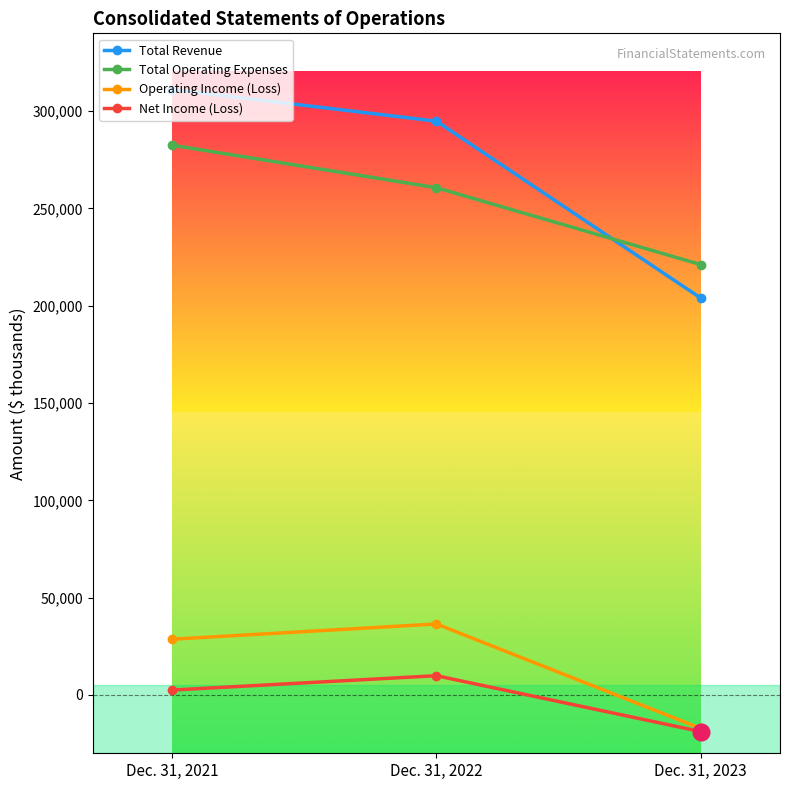

Reading right to left, extract all data points from this chart.

Total Revenue: 203975	294851	311109
Total Operating Expenses: 221168	260666	282513
Operating Income (Loss): -17214	36453	28614
Net Income (Loss): -18845	9871	2488